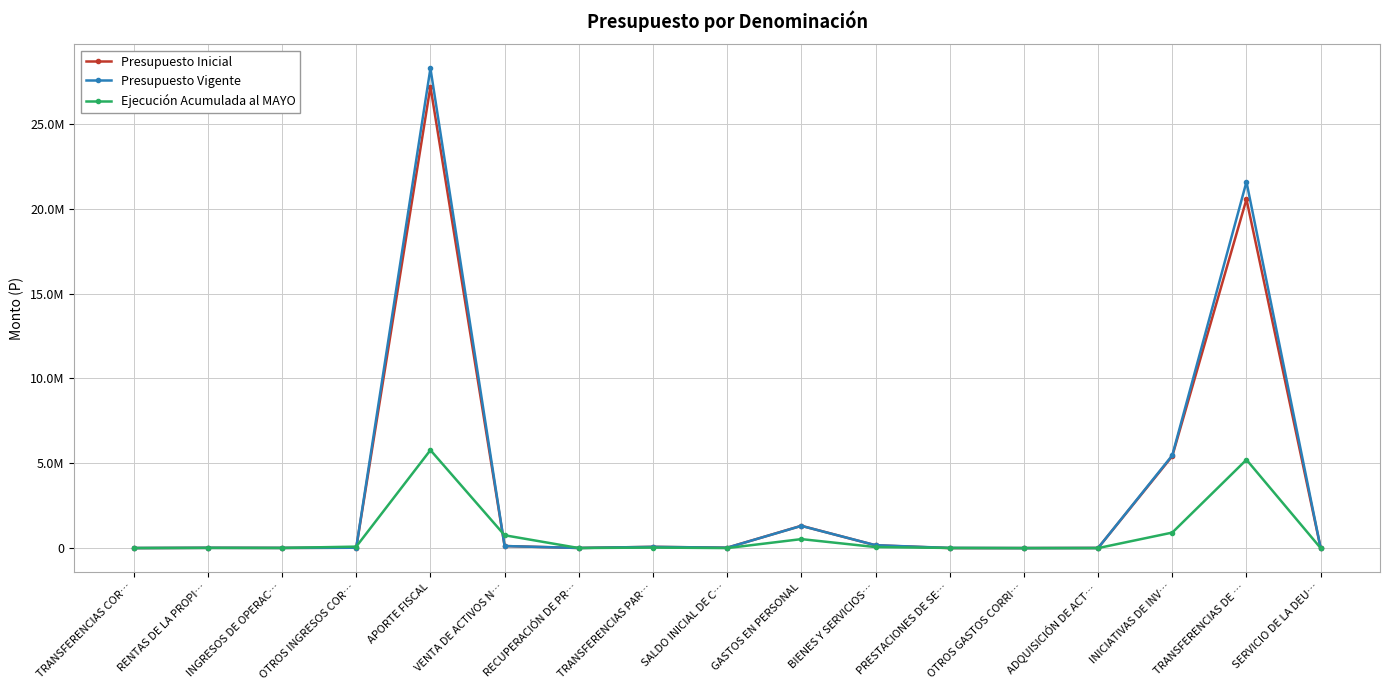

What are all the series names shown in the legend?

Presupuesto Inicial, Presupuesto Vigente, Ejecución Acumulada al MAYO